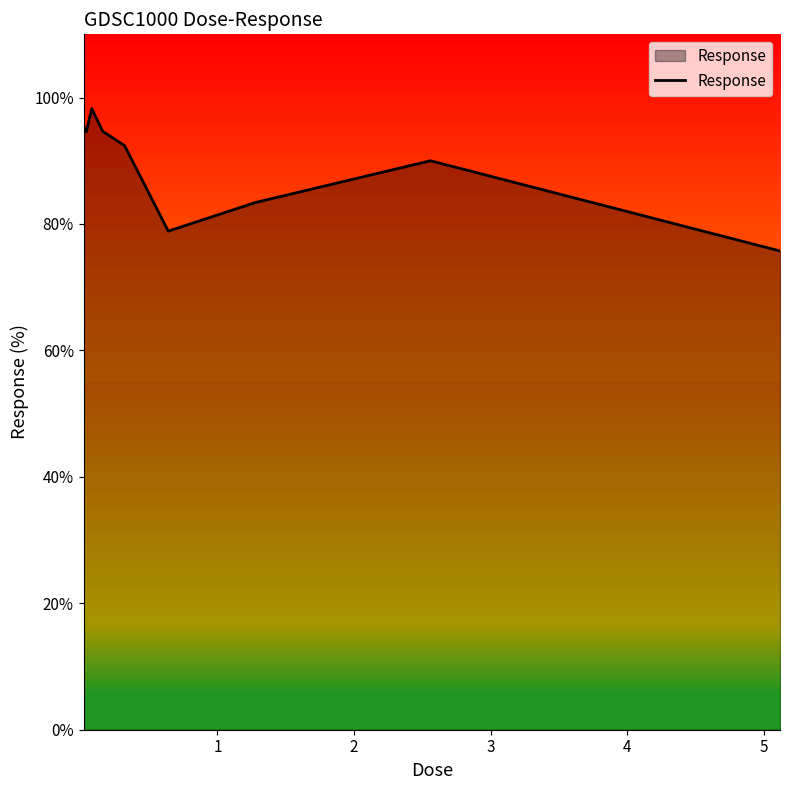

What is the difference between the maximum and minimum values?

22.5